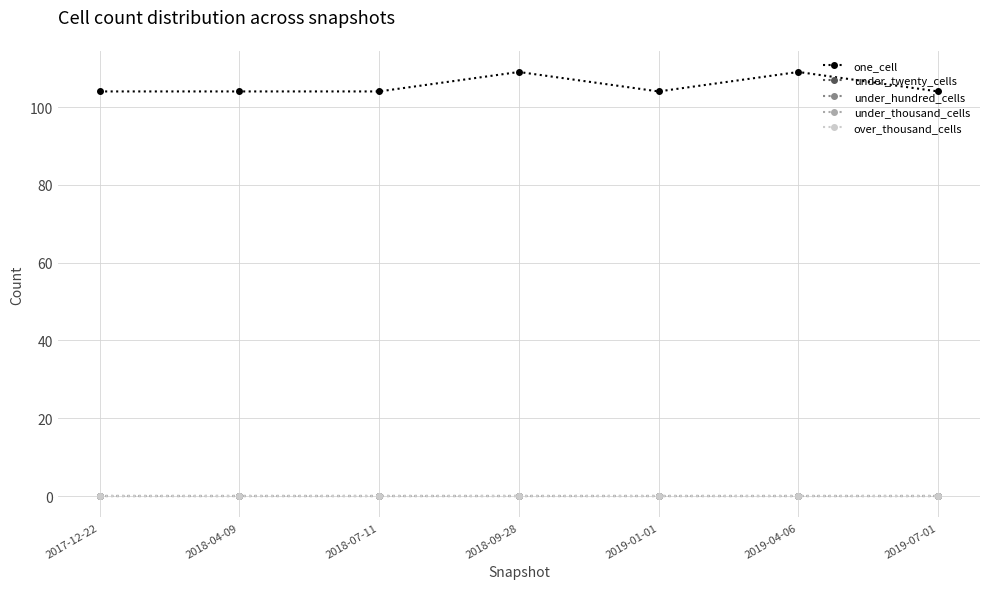

What is the total value across all series at 2017-12-22?

104